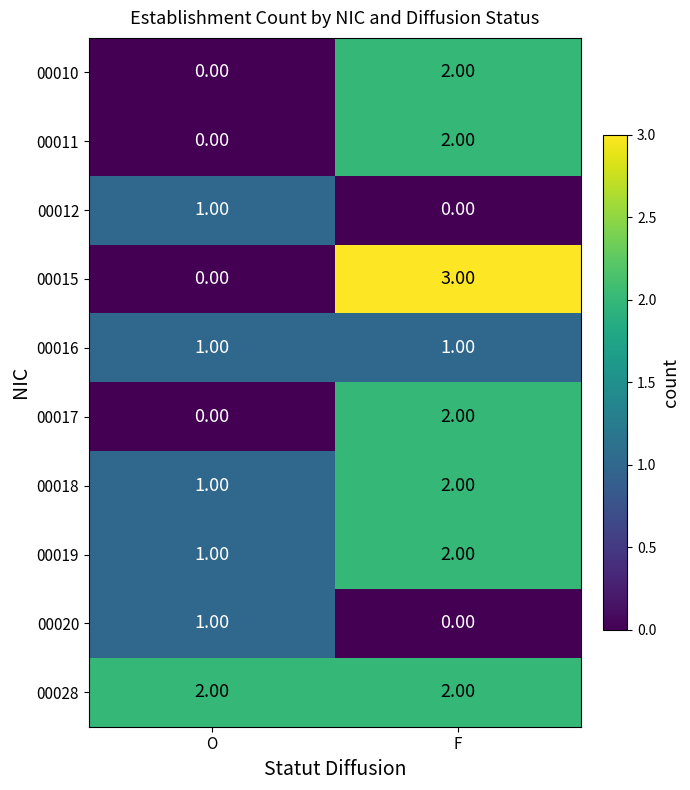

Between O and F, which series saw the biggest shift?

00015